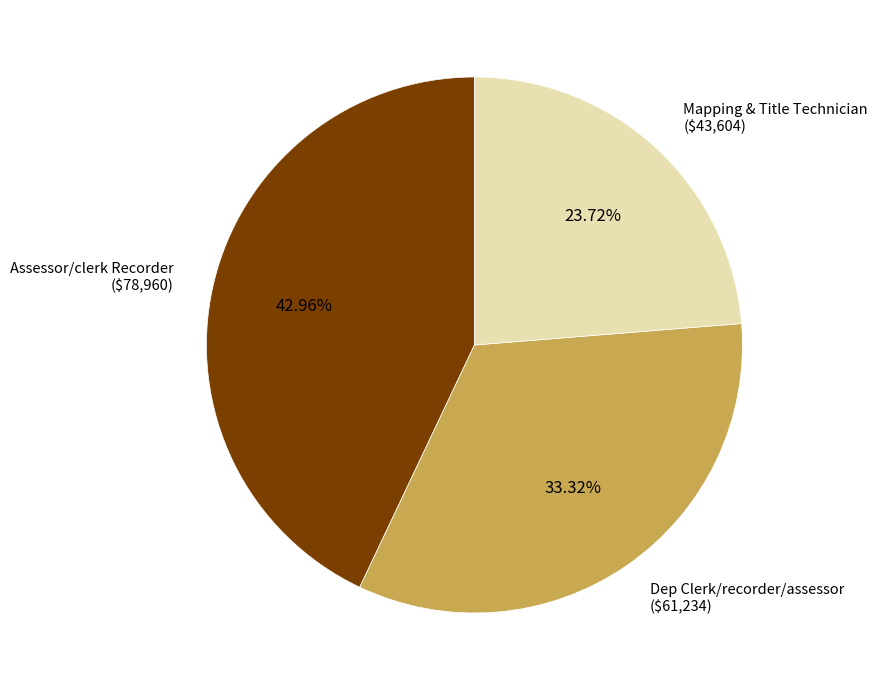

To the nearest percent, what percentage of the pie is Mapping & Title Technician?

24%